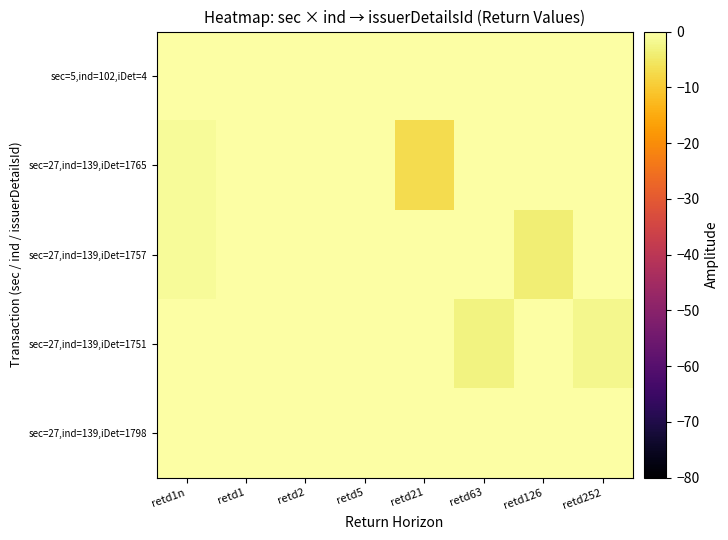

What is the greatest value displayed?

30